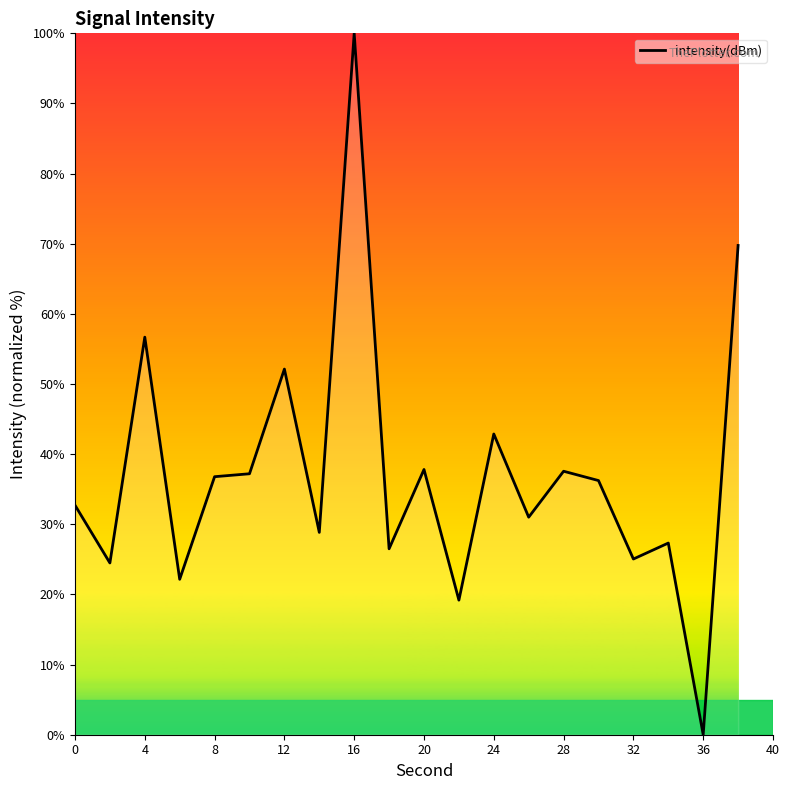

What is the greatest value displayed?

100.0